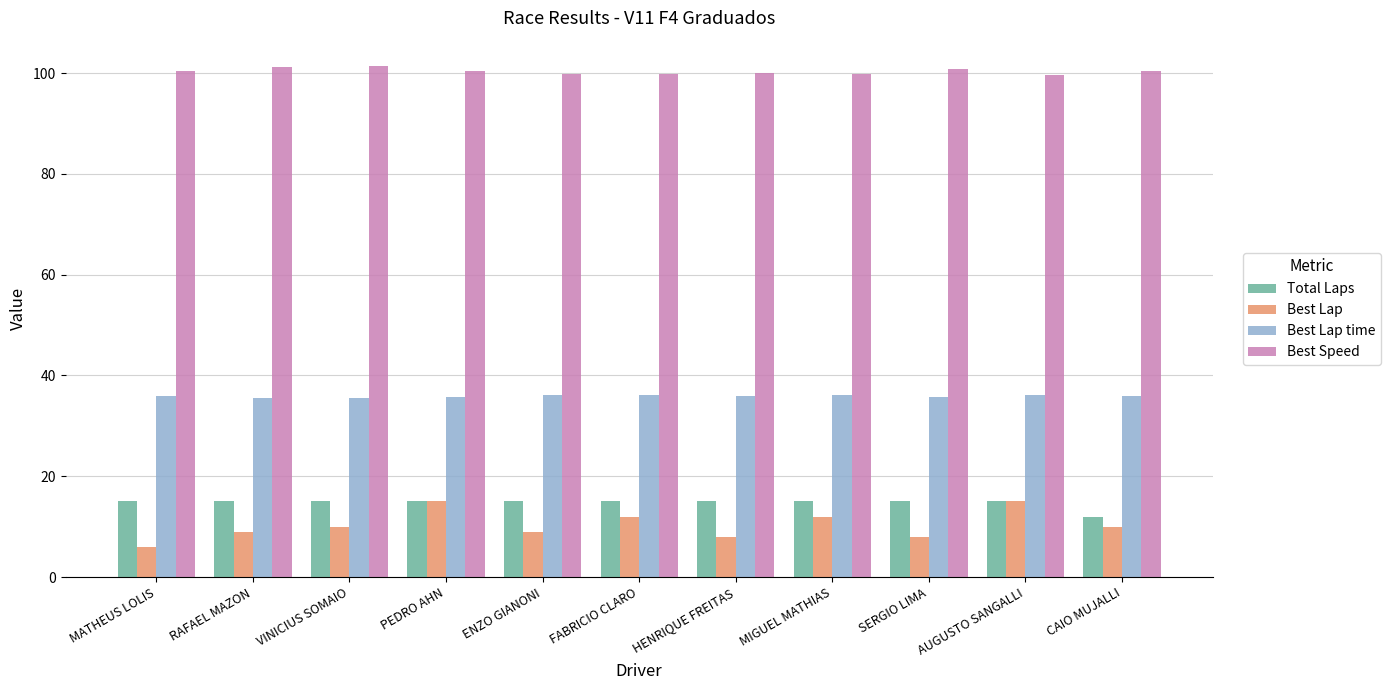

What is the spread (max minus min) of values at HENRIQUE FREITAS?

92.0